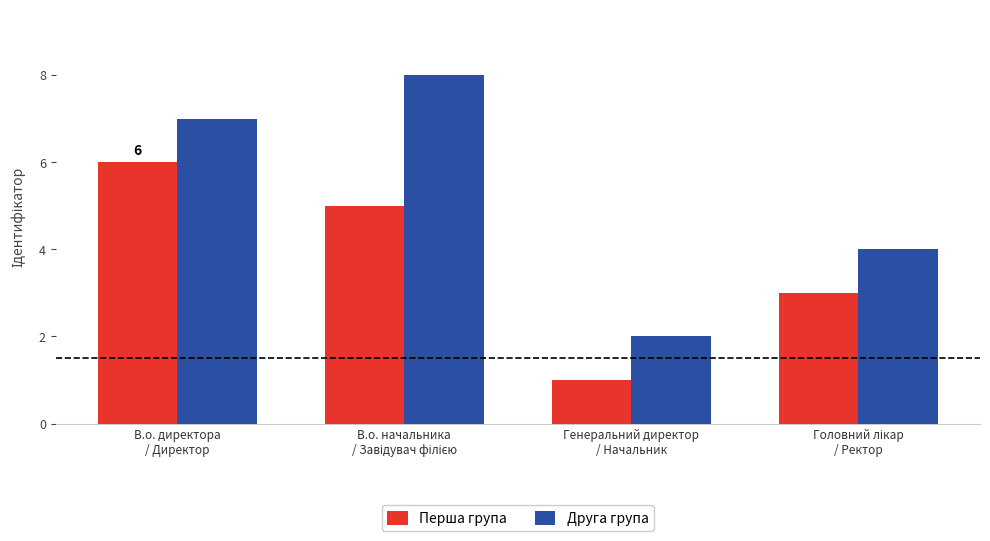

What is the total value across all series at В.о. директора
/ Директор?

13